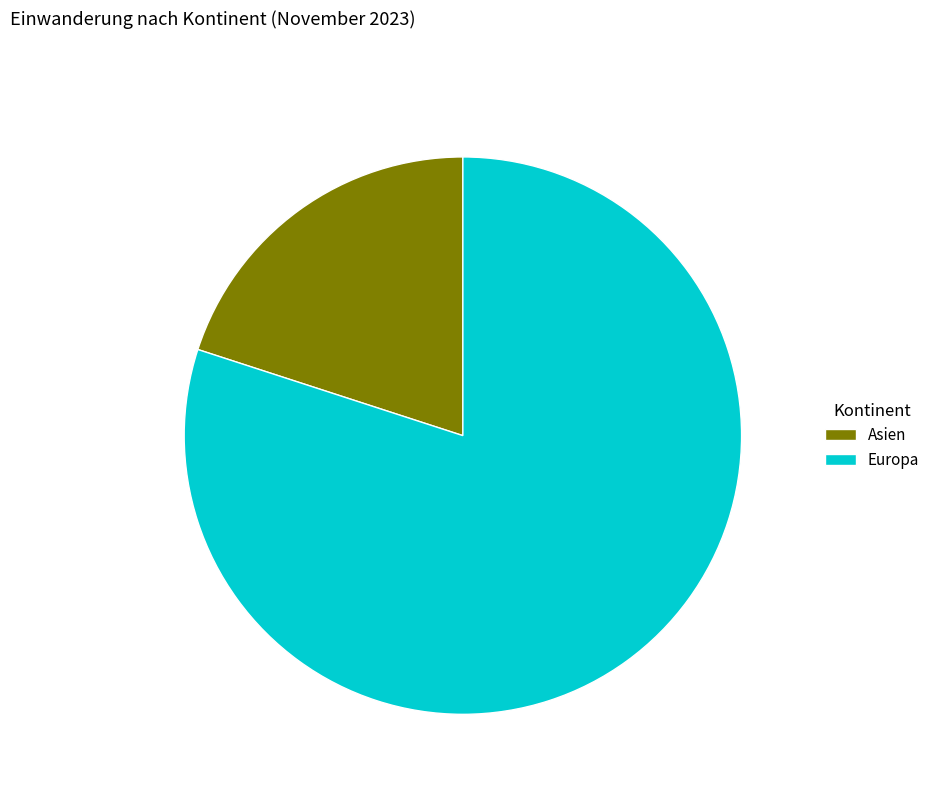

Is the sum of Asien and Europa greater than half?

Yes